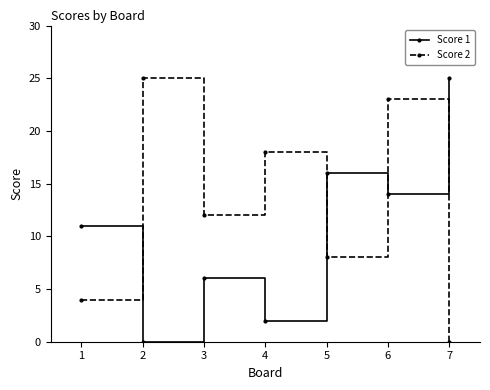

Which series changed the most between 4 and 5?

Score 1